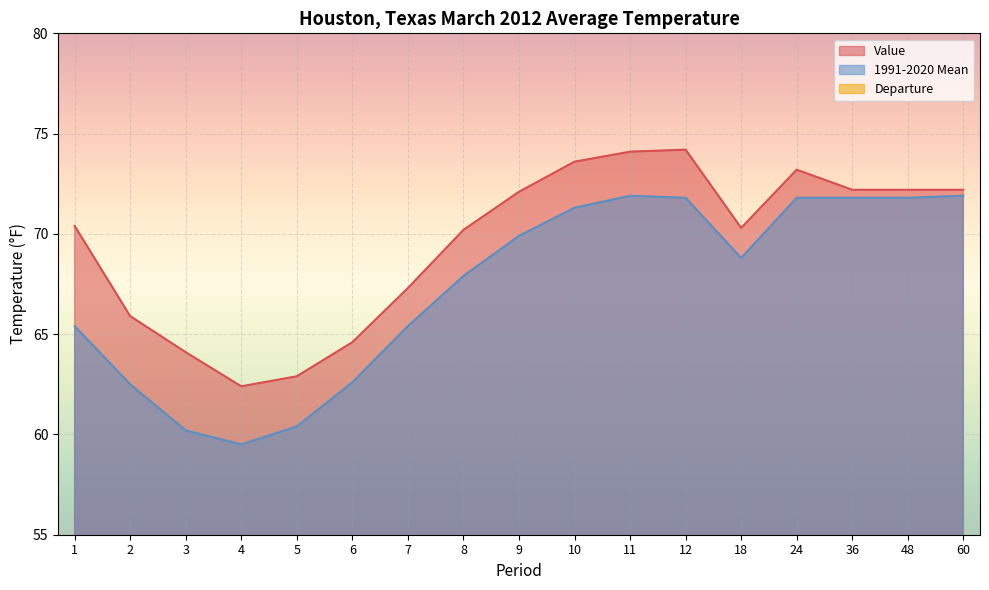

What are all the series names shown in the legend?

Value, 1991-2020 Mean, Departure